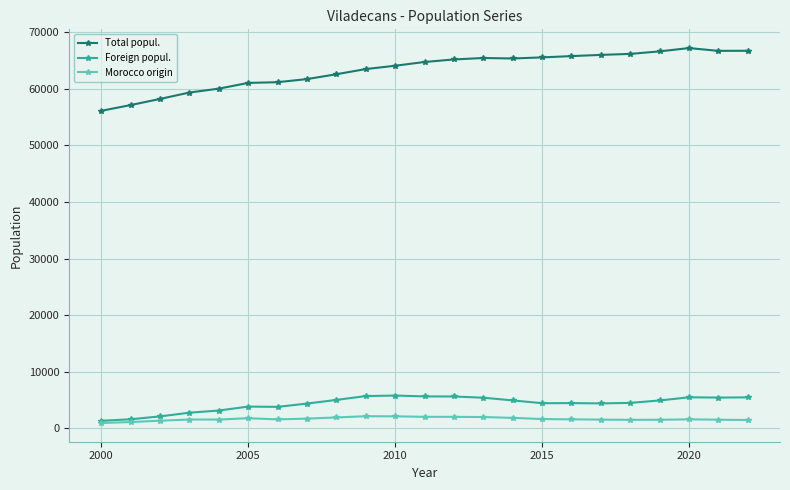

What is the value of the Morocco origin point at the 18th from the left?

1544